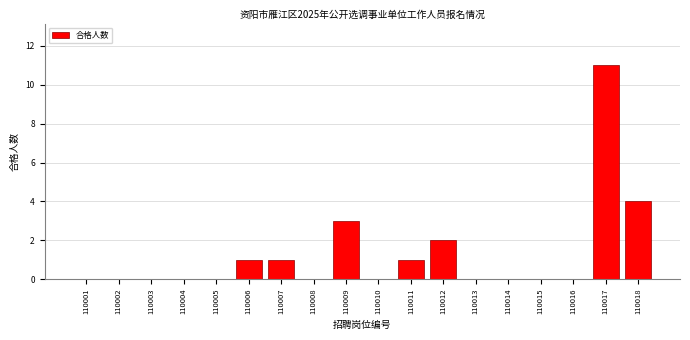

Reading left to right, what are all the values shown in this chart?

110001=0	110002=0	110003=0	110004=0	110005=0	110006=1	110007=1	110008=0	110009=3	110010=0	110011=1	110012=2	110013=0	110014=0	110015=0	110016=0	110017=11	110018=4